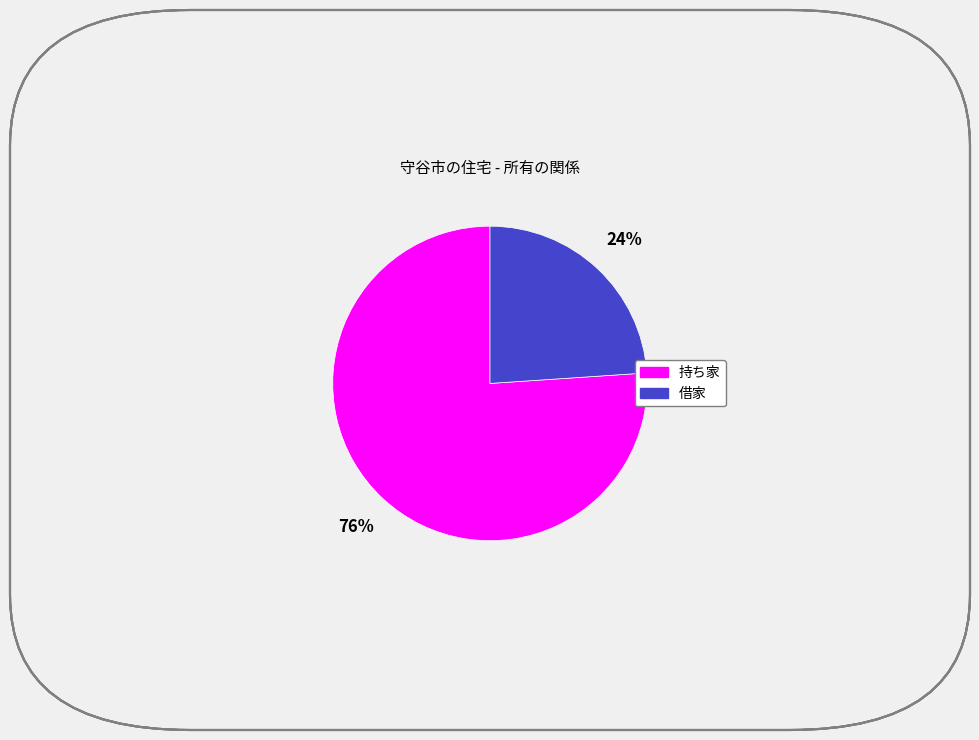

Is 持ち家 the majority of the pie?

Yes